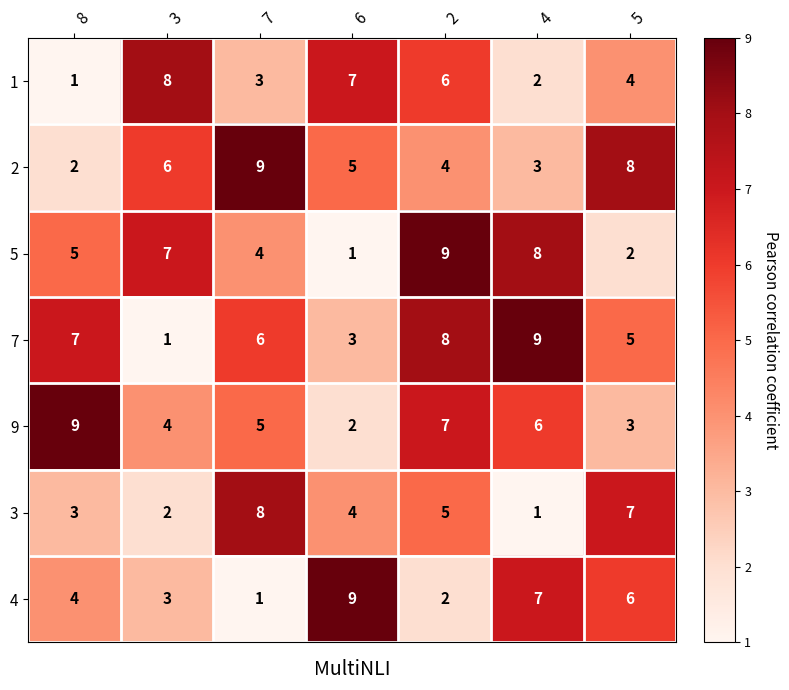

Which category has the lowest value in the 3 series?

4